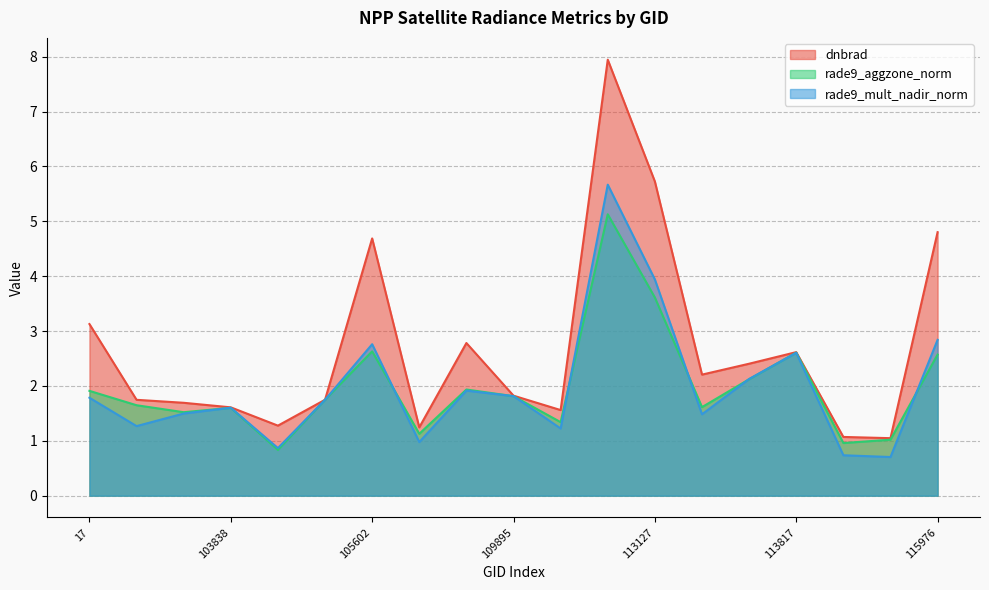

True or false: dnbrad has a value of 4.3 at 113644.

False